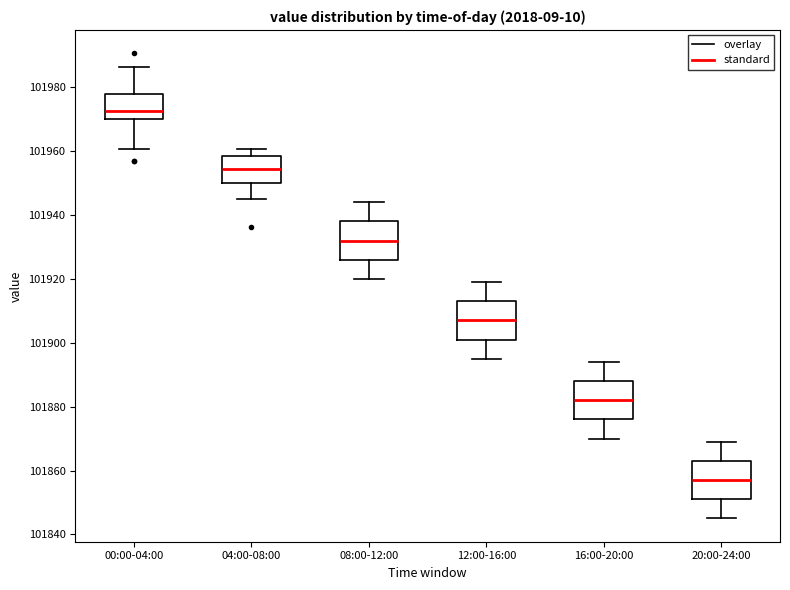

Which box's median line is the highest?

00:00-04:00